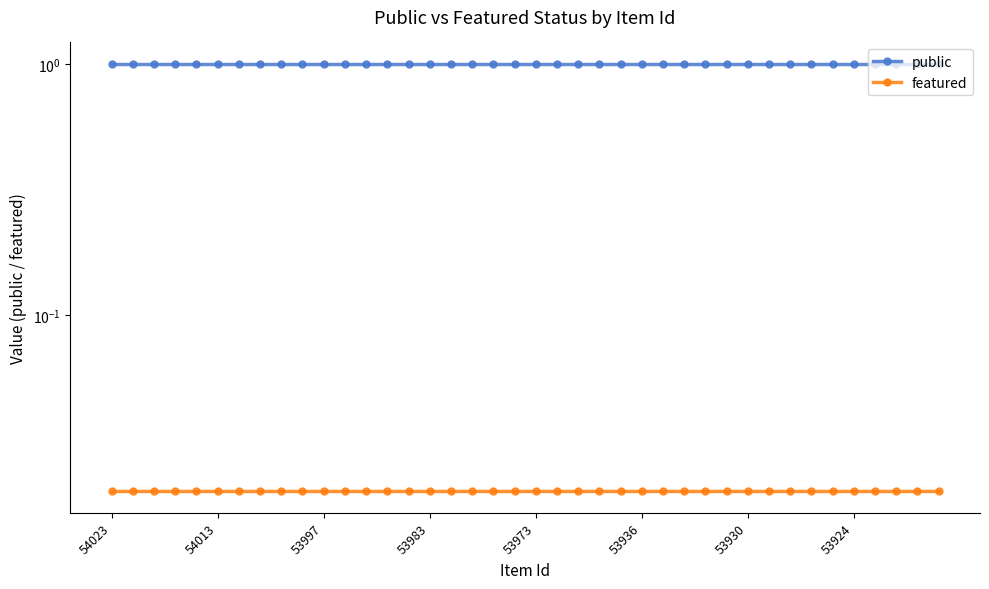

The value of featured at 53973 is 0.0. True or false?

False